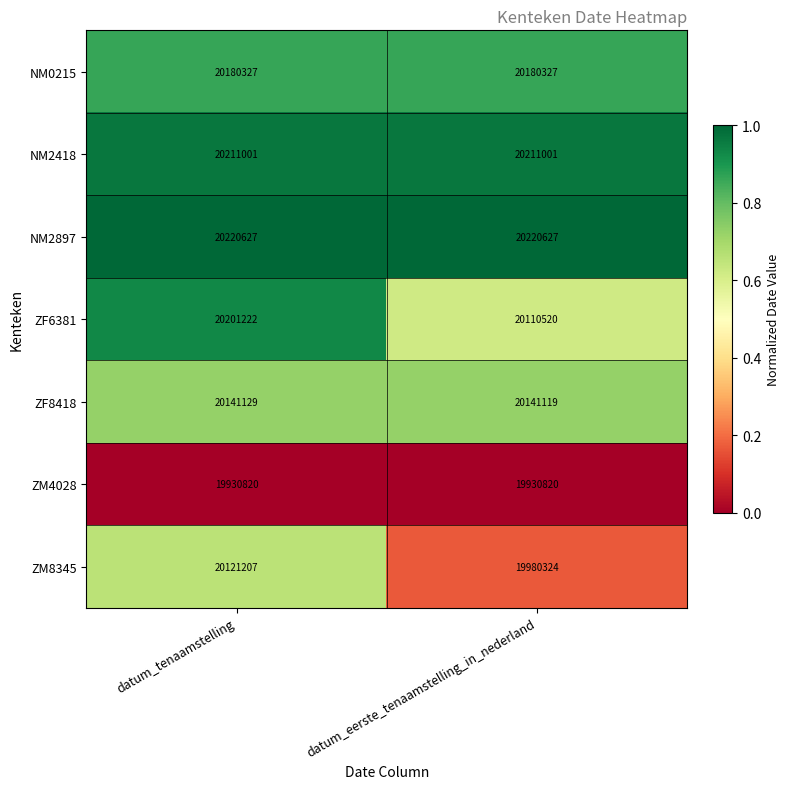

Which category has the highest value in the ZF6381 series?

datum_tenaamstelling